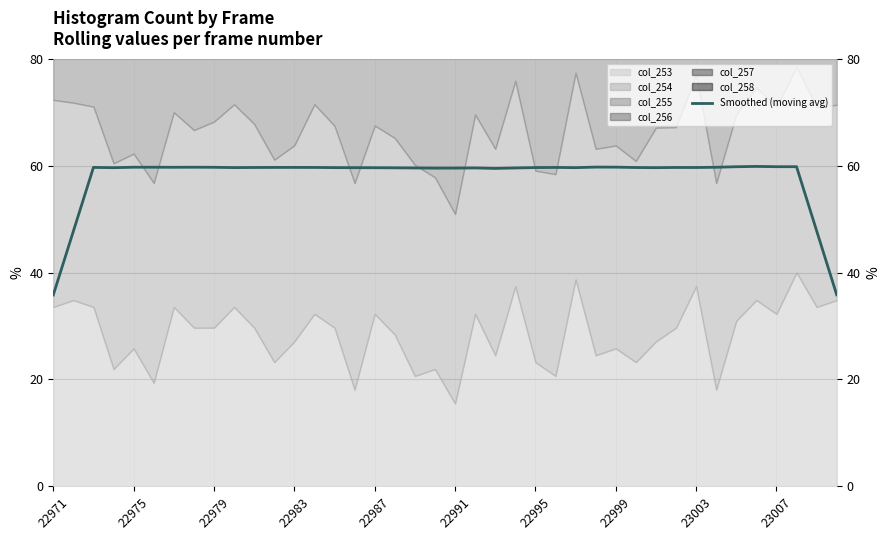

What is the difference between the maximum and minimum values?

24.0